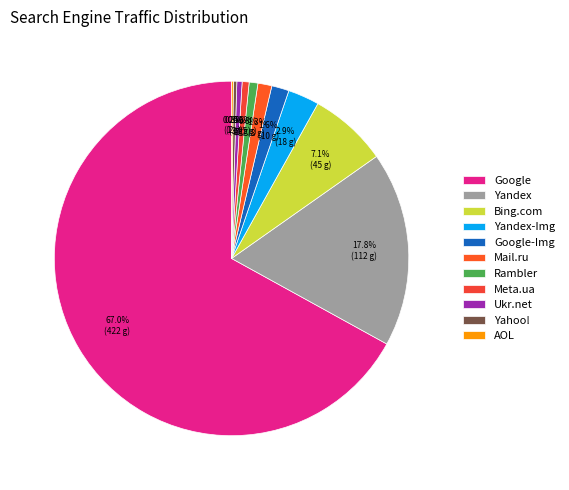

What percentage do Ukr.net and Meta.ua together represent?

1.1%